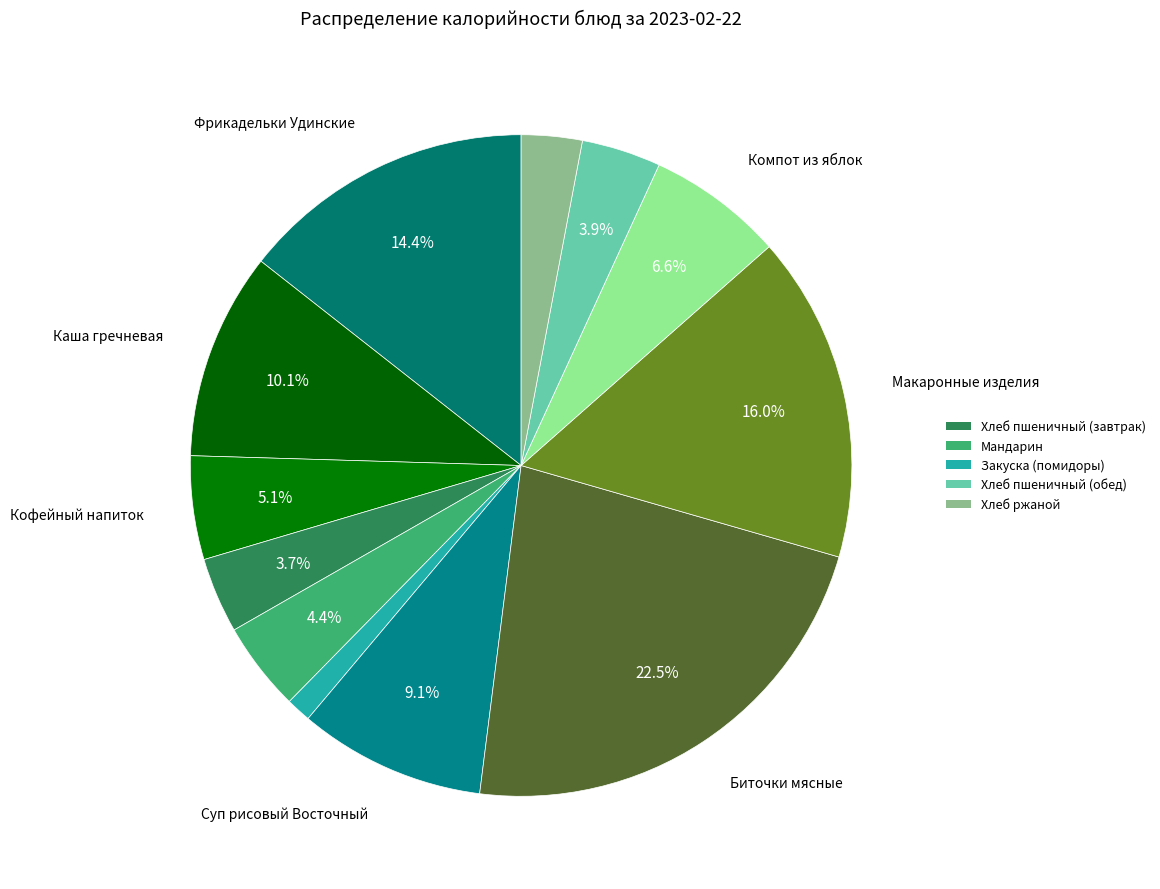

How many segments does this pie chart have?

12